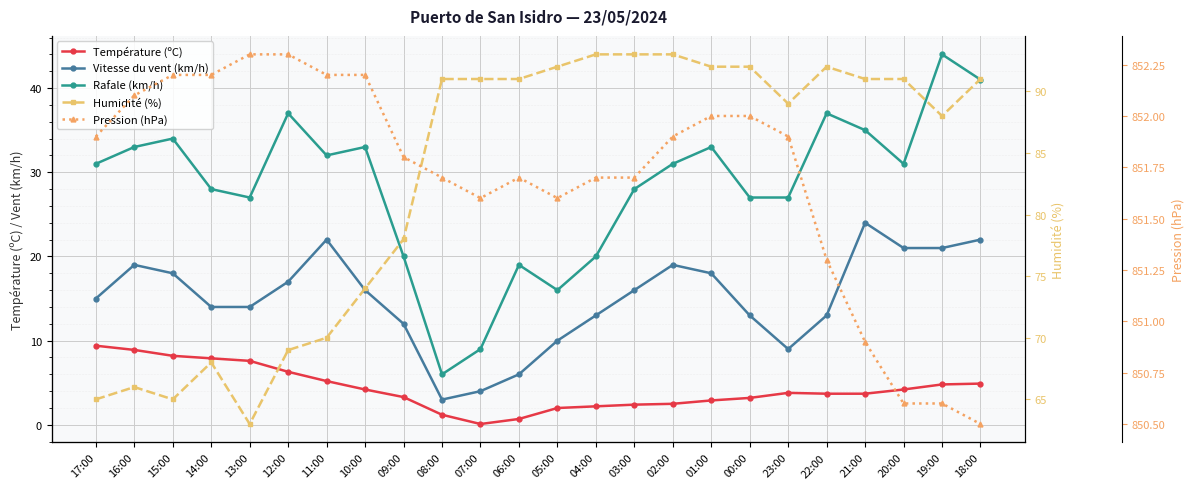

What is the label of the 8th point from the right?

01:00